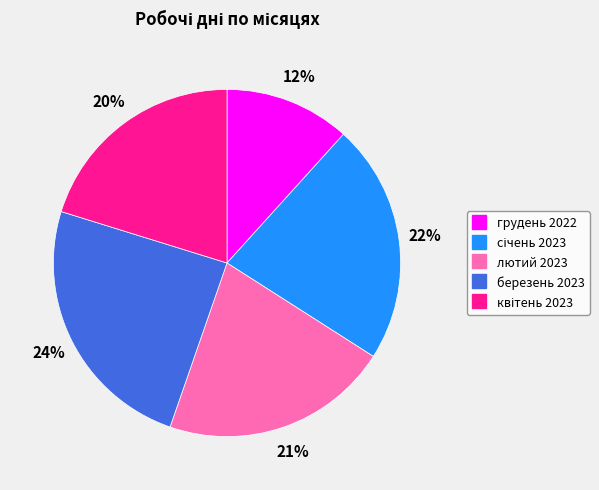

Is лютий 2023 the majority of the pie?

No